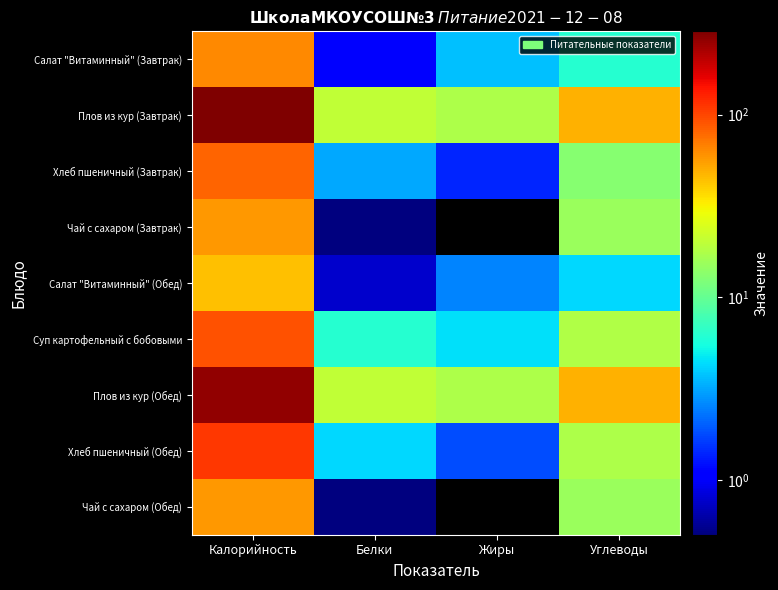

What is the total value across all series at Калорийность?

1047.8